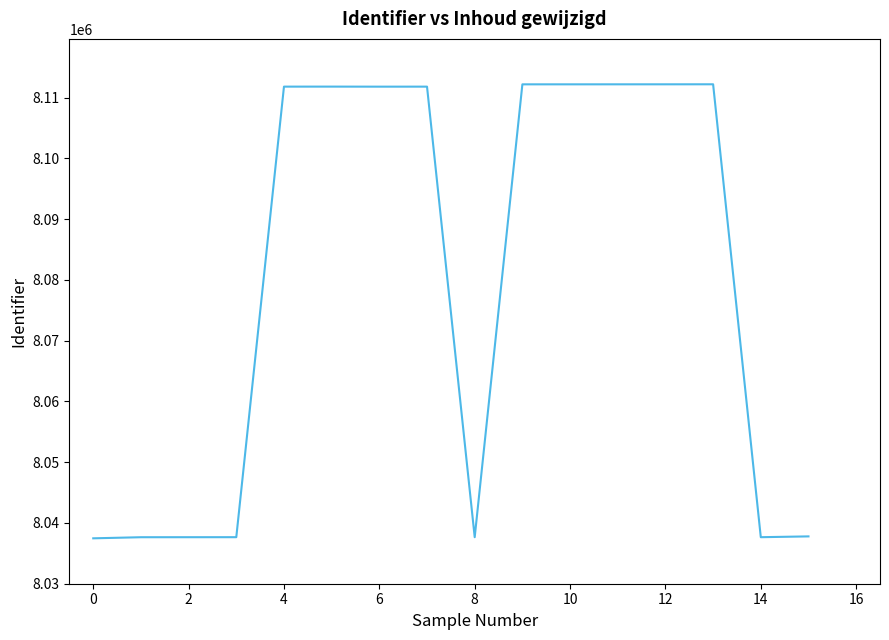

What is the greatest value displayed?

8112179